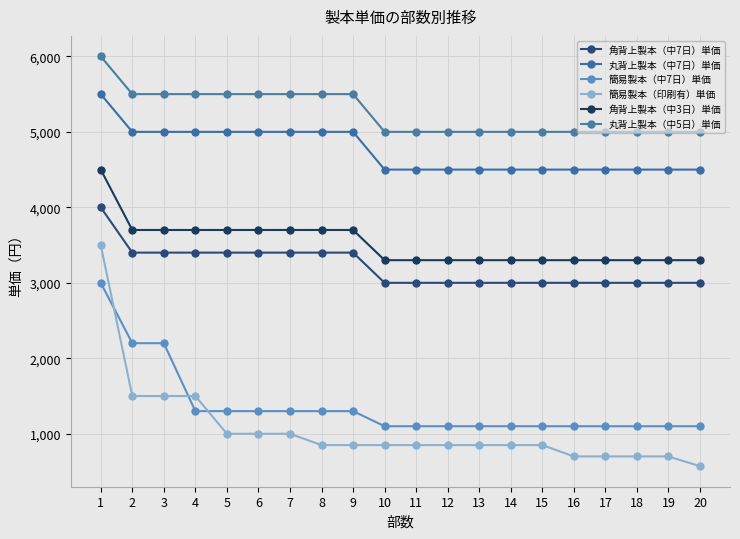

The 角背上製本（中7日）単価 series shows 2158 at 6. True or false?

False